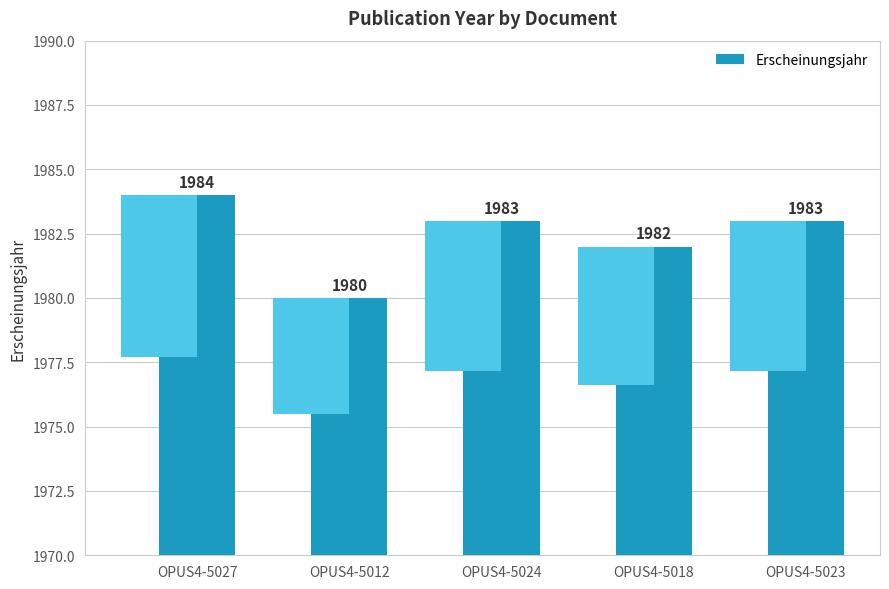

What value does the data have at OPUS4-5012?

1980